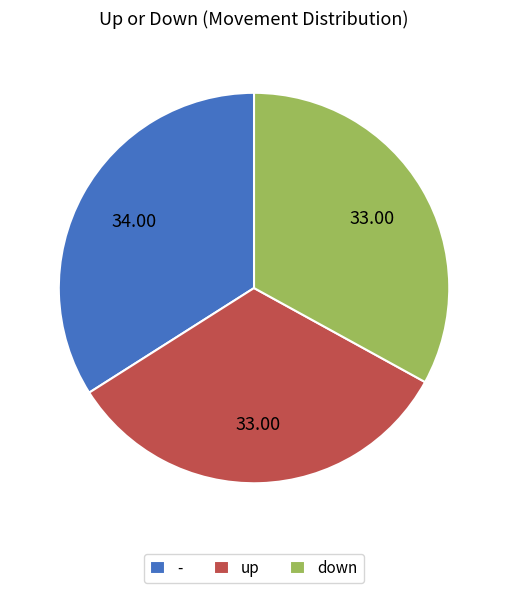

Which category has the biggest portion of the pie?

-